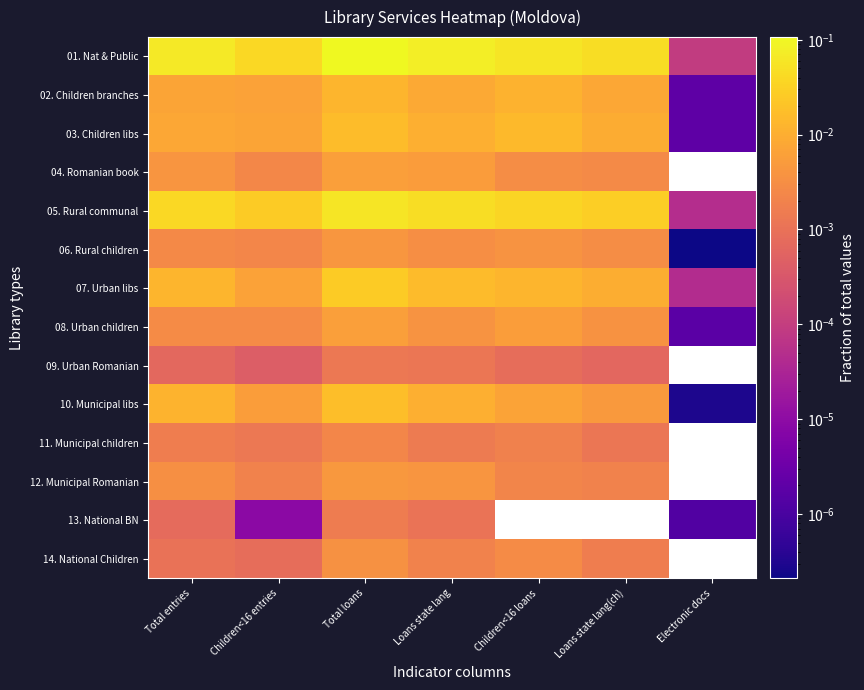

Rank the series at Loans state lang from highest to lowest value.

01. Nat & Public, 05. Rural communal, 07. Urban libs, 03. Children libs, 10. Municipal libs, 02. Children branches, 04. Romanian book, 12. Municipal Romanian, 08. Urban children, 06. Rural children, 14. National Children, 11. Municipal children, 09. Urban Romanian, 13. National BN